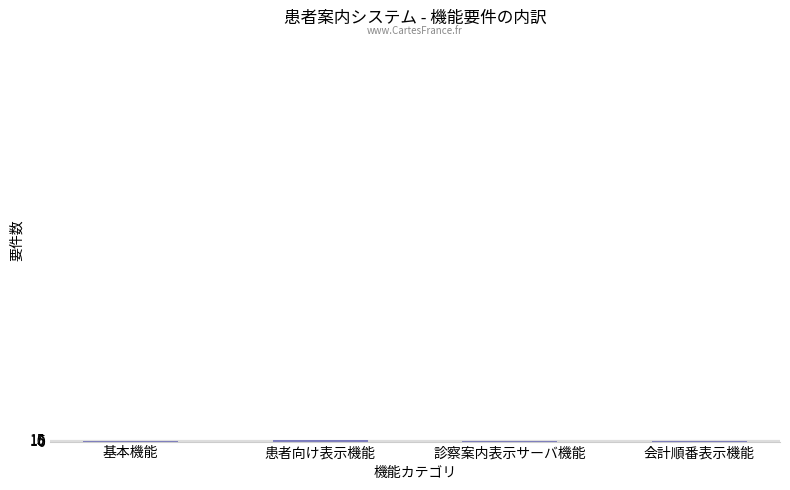

What is the approximate value at 患者向け表示機能?

13